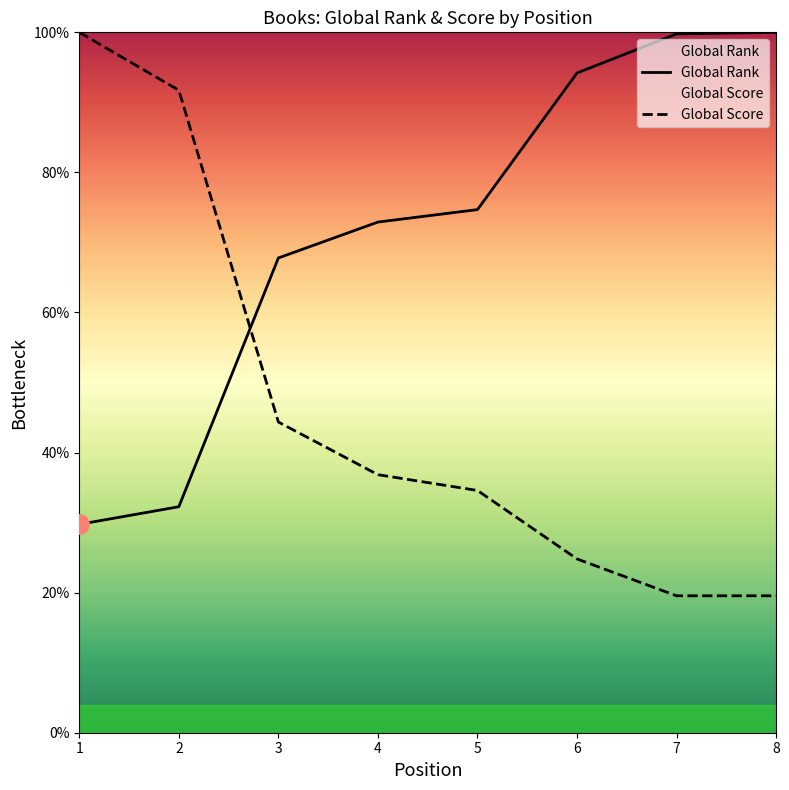

What is the minimum value for Global Score?

19.5